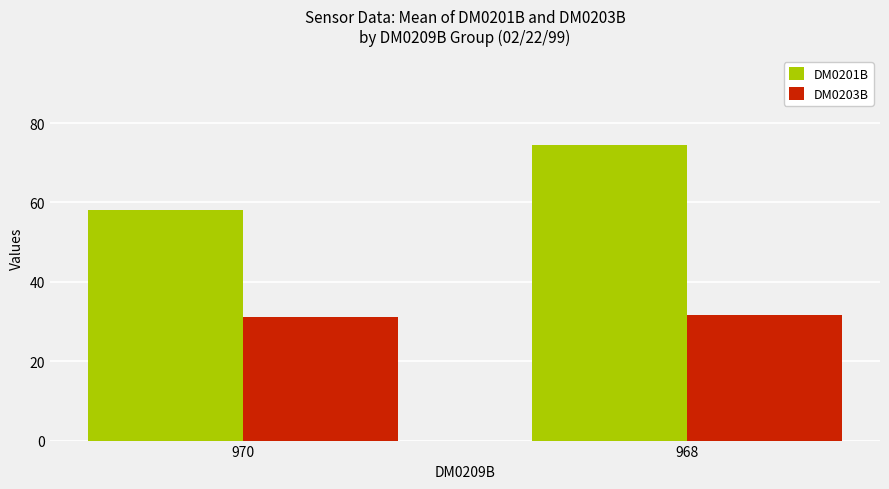

How many bars are there in total?

4